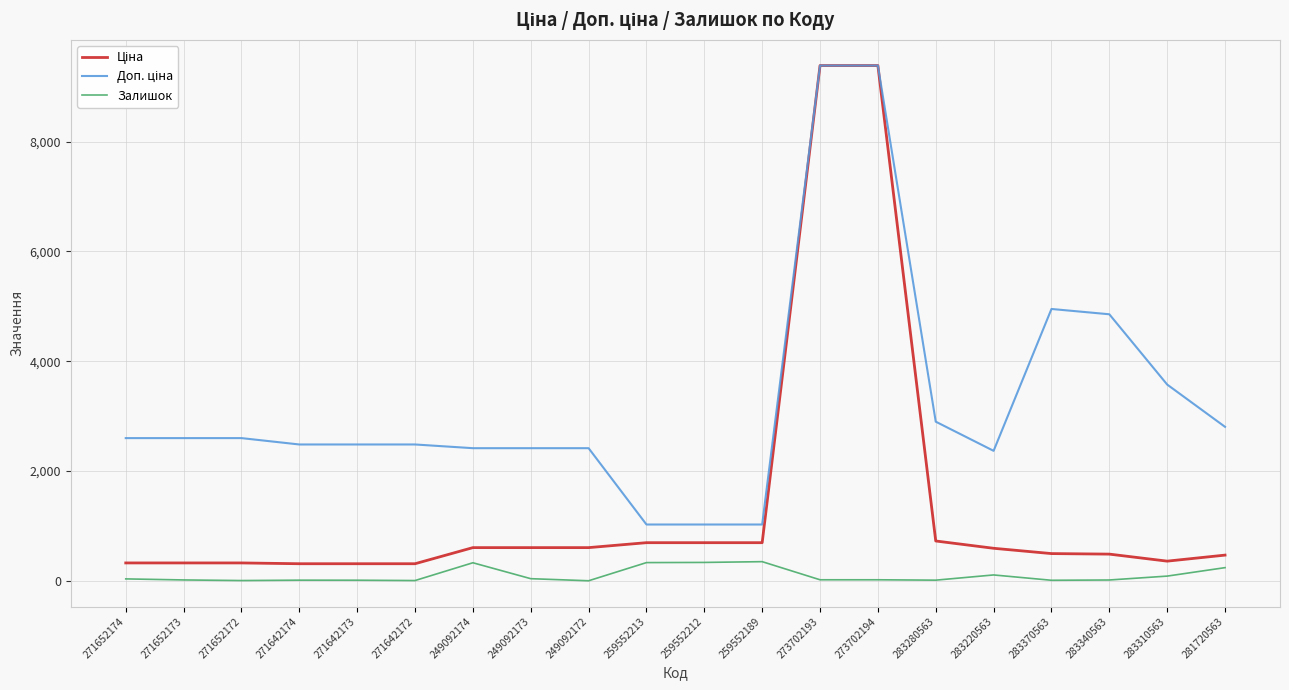

How many series are shown in this chart?

3